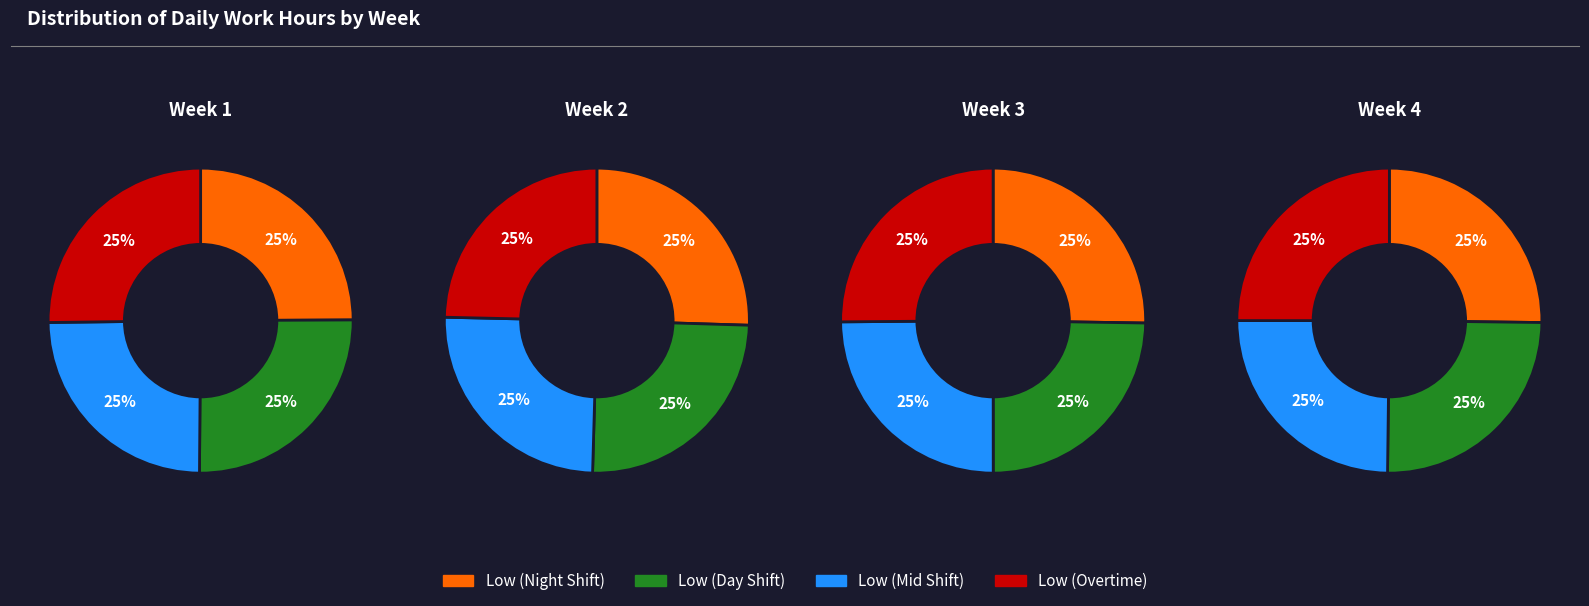

To the nearest percent, what portion does 2 represent?

25%